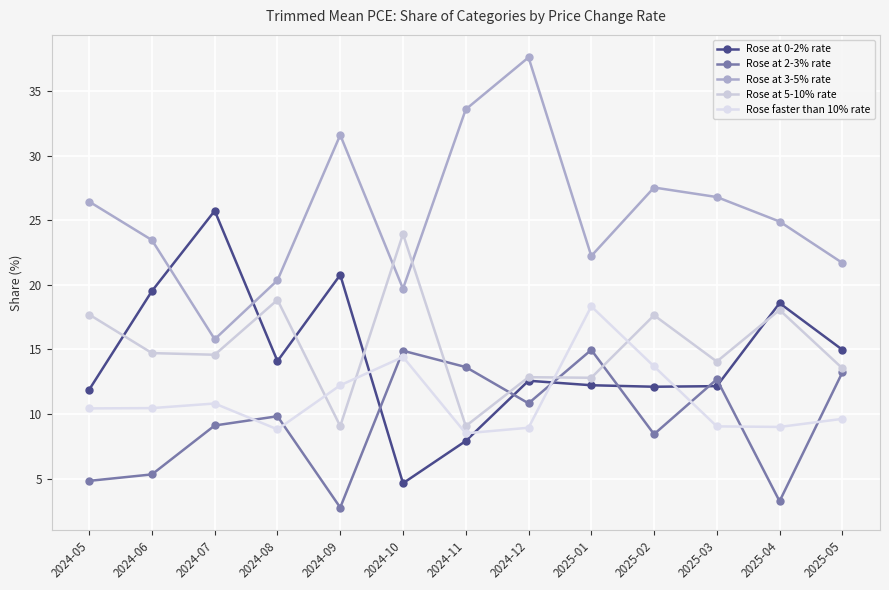

Where does the Rose at 3-5% rate series first go above 24?

2024-05